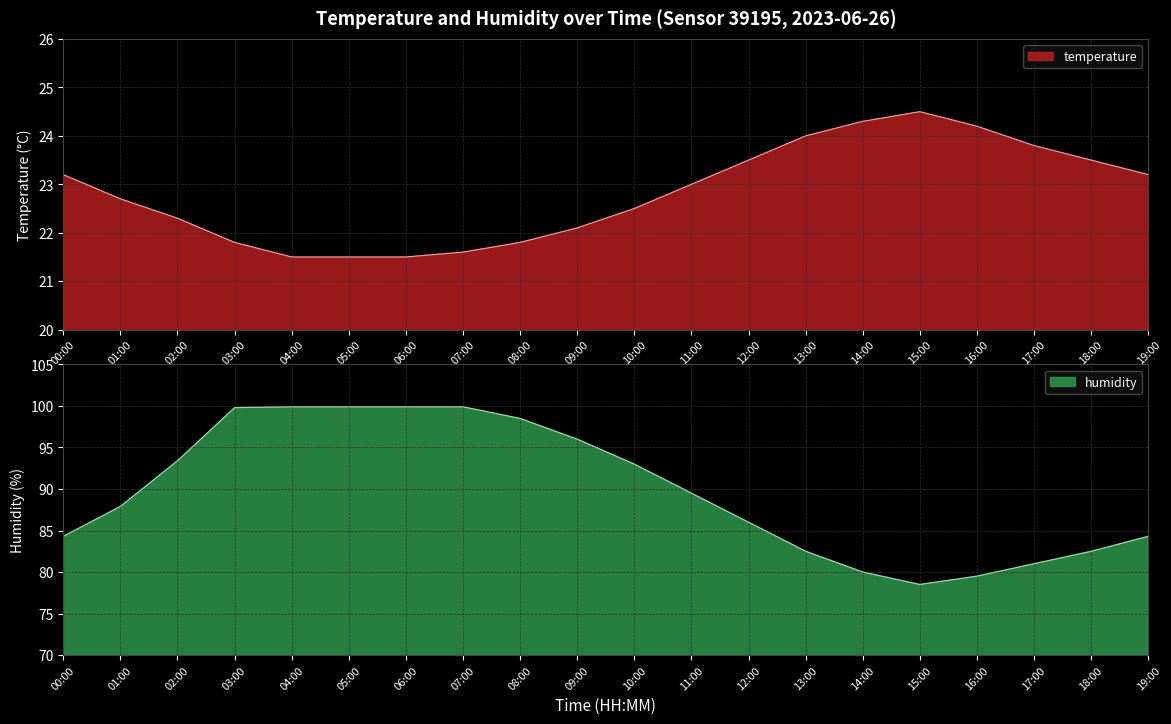

Between 09:00 and 12:00, which series saw the biggest shift?

humidity